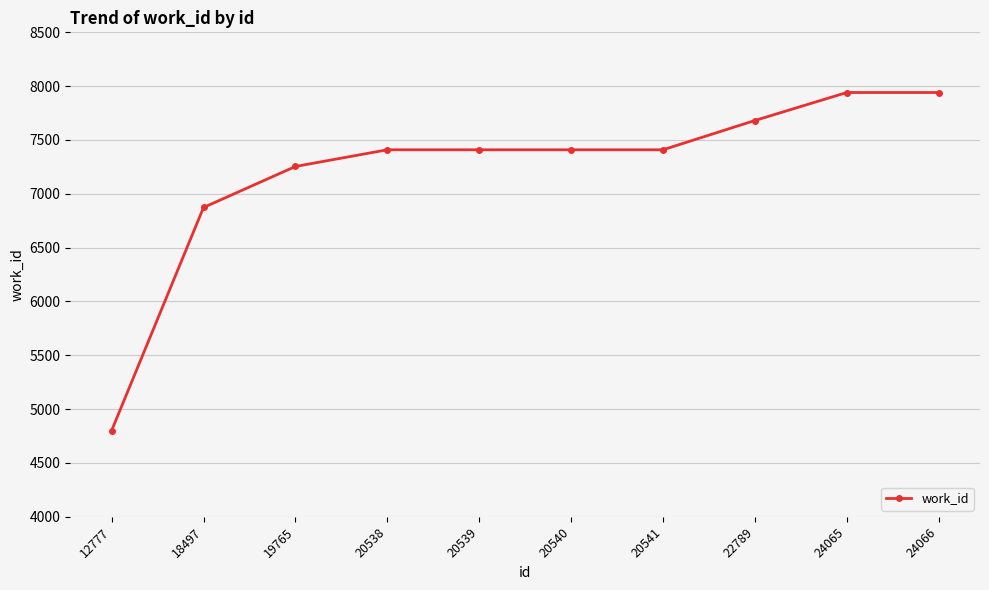

What is the change in value from 20539 to 24065?

+532